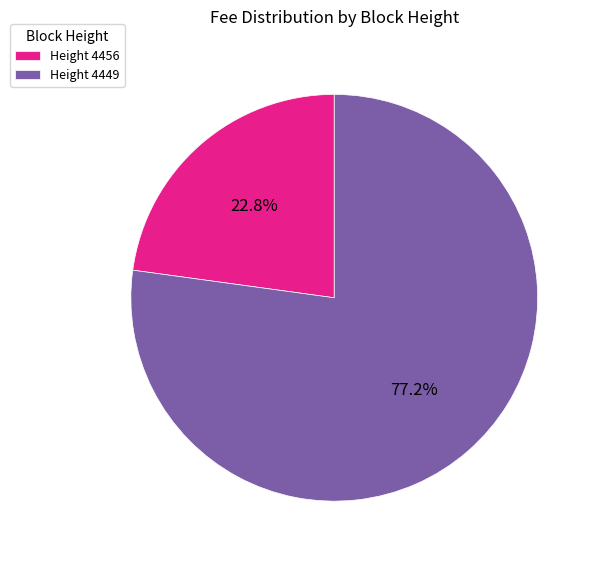

Which has a higher value, Height 4449 or Height 4456?

Height 4449